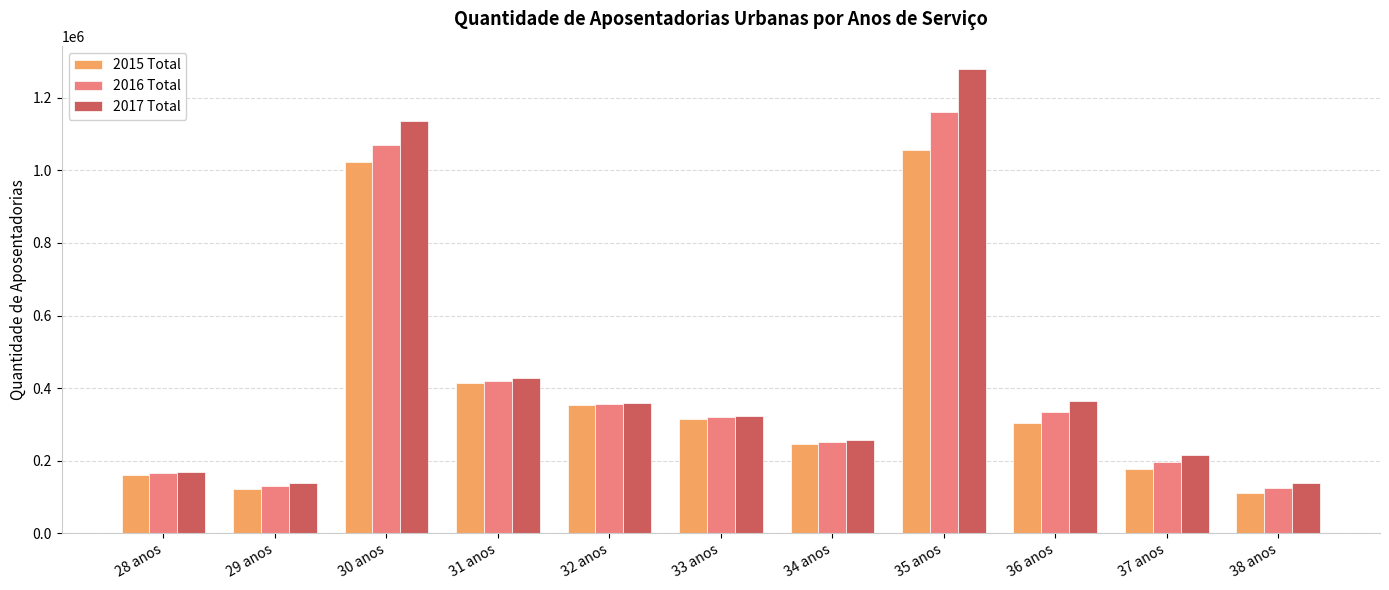

The 2015 Total series shows 265751 at 28 anos. True or false?

False